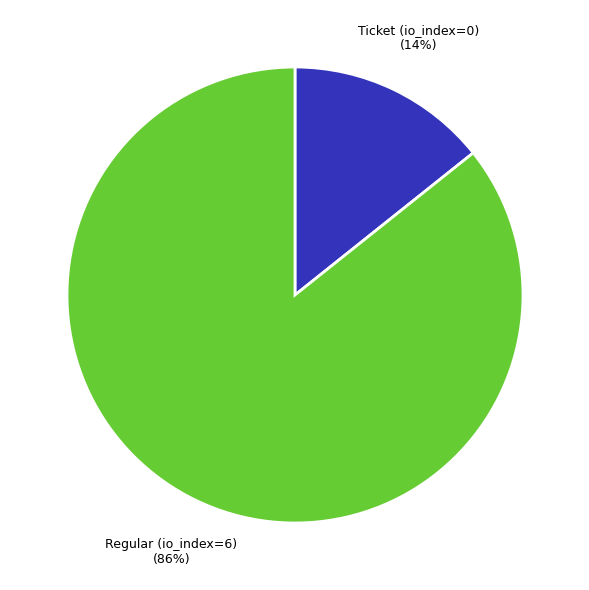

Which category has the smallest portion of the pie?

Ticket (io_index=0)